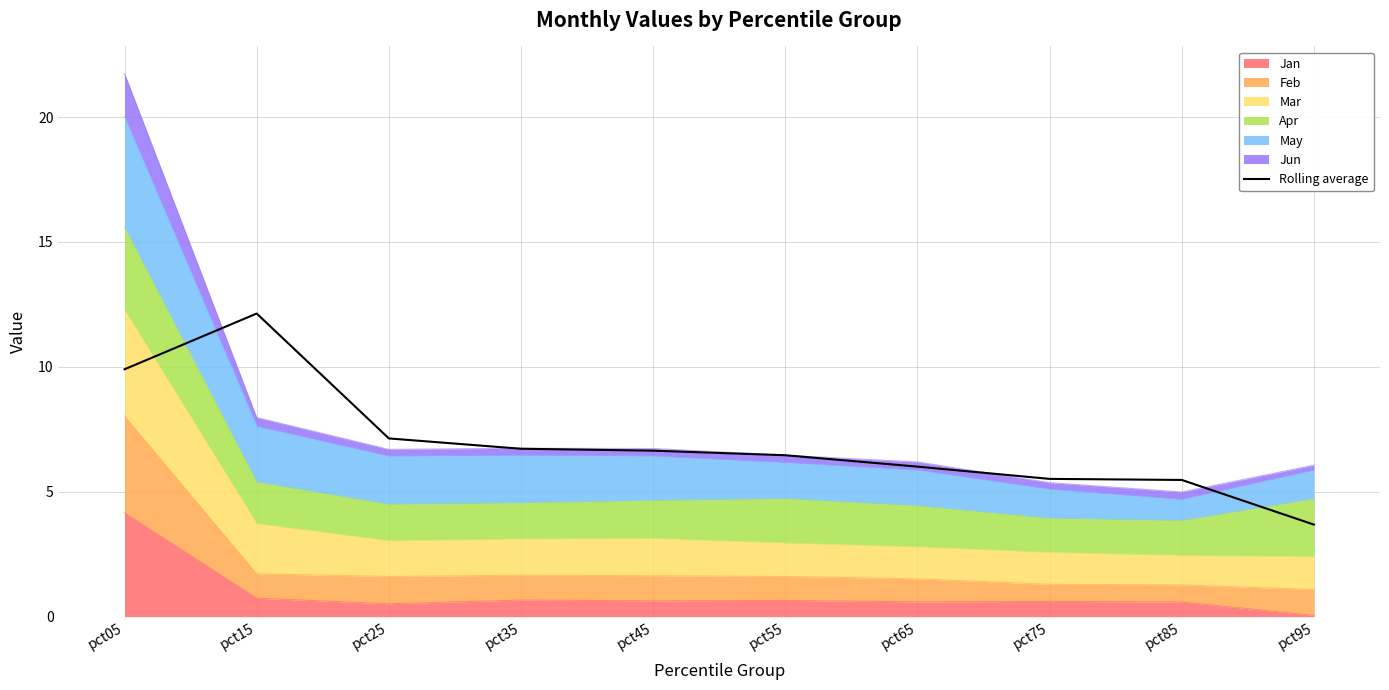

Is it true that the value at pct05 is 9.9?

True